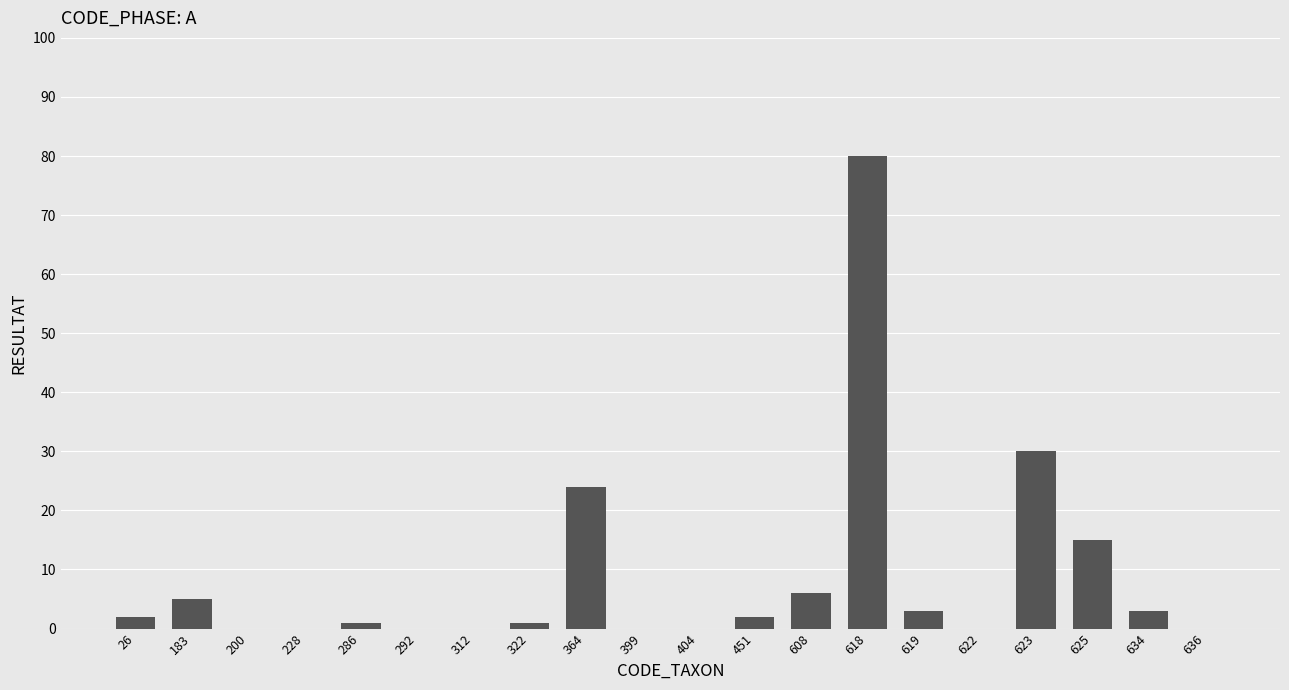

Is it true that the value at 399 is 34?

False